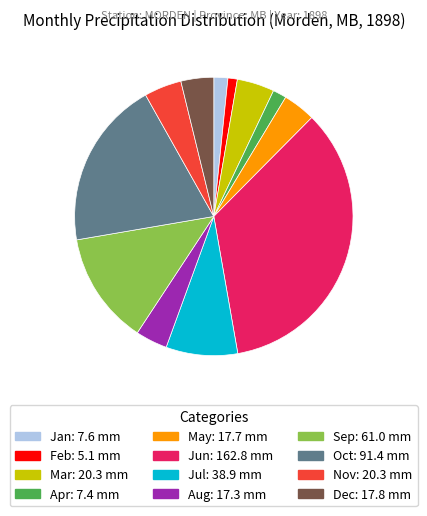

Does any single category account for the majority?

No